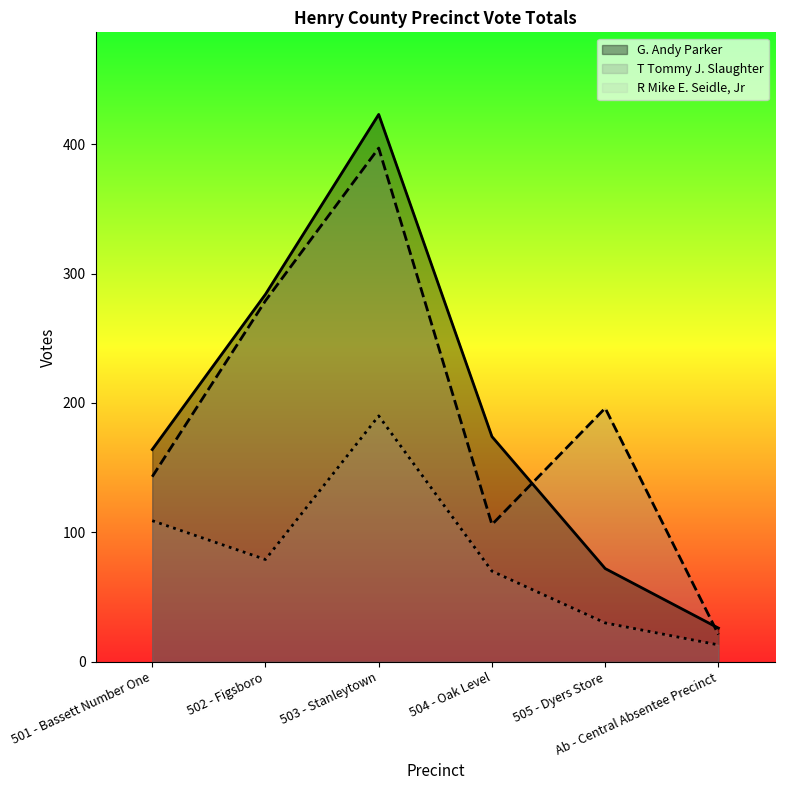

What is the sum of all R Mike E. Seidle, Jr values?

491